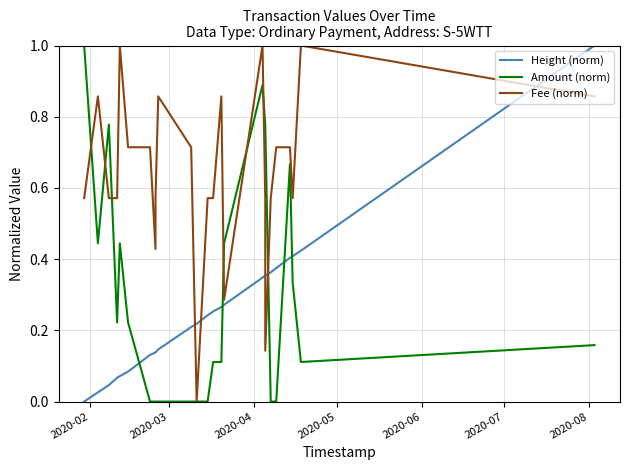

What is the average value of the Height (norm) series?

0.3